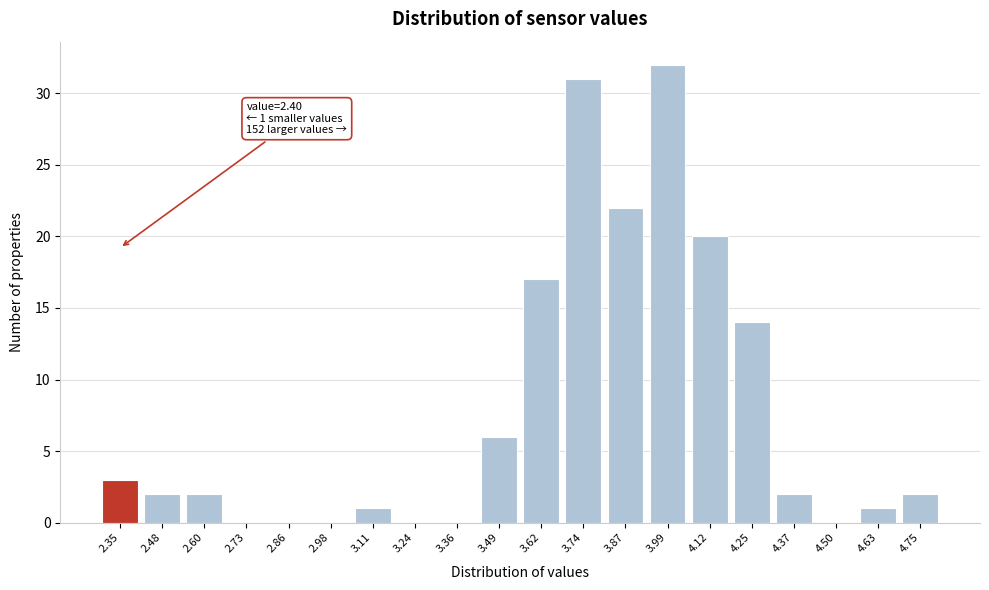

Reading left to right, extract all data points from this chart.

2.35=3	2.48=2	2.60=2	2.73=0	2.86=0	2.98=0	3.11=1	3.24=0	3.36=0	3.49=6	3.62=17	3.74=31	3.87=22	3.99=32	4.12=20	4.25=14	4.37=2	4.50=0	4.63=1	4.75=2